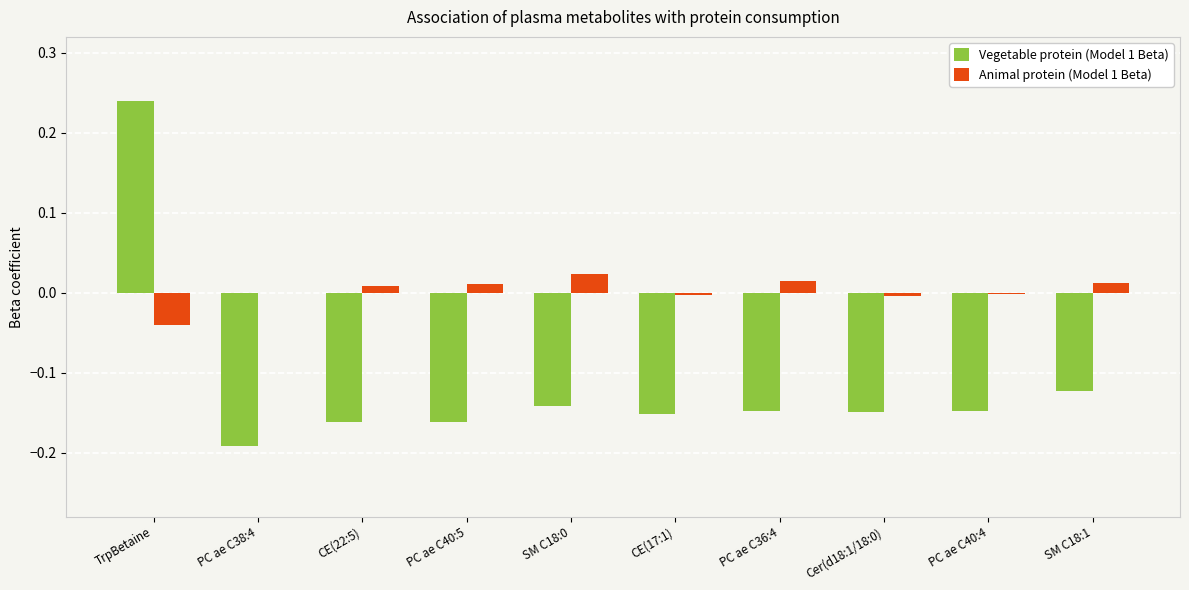

How many categories are shown in the chart?

10